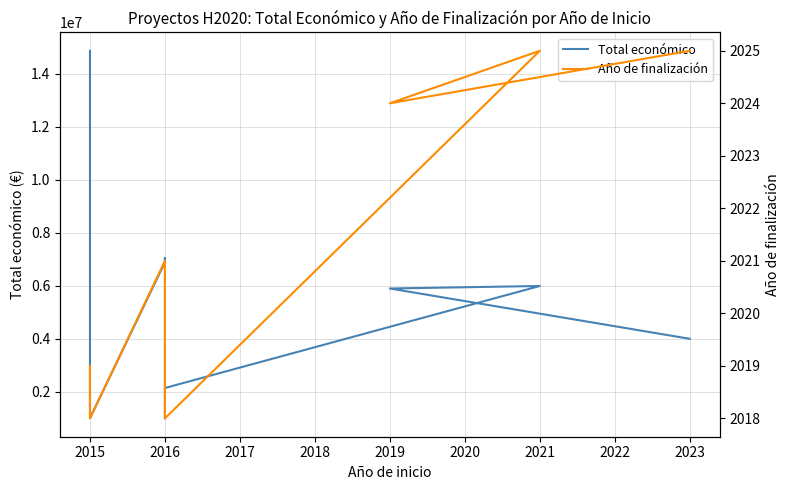

What is the difference between the maximum and minimum values in the Total económico series?

13877967